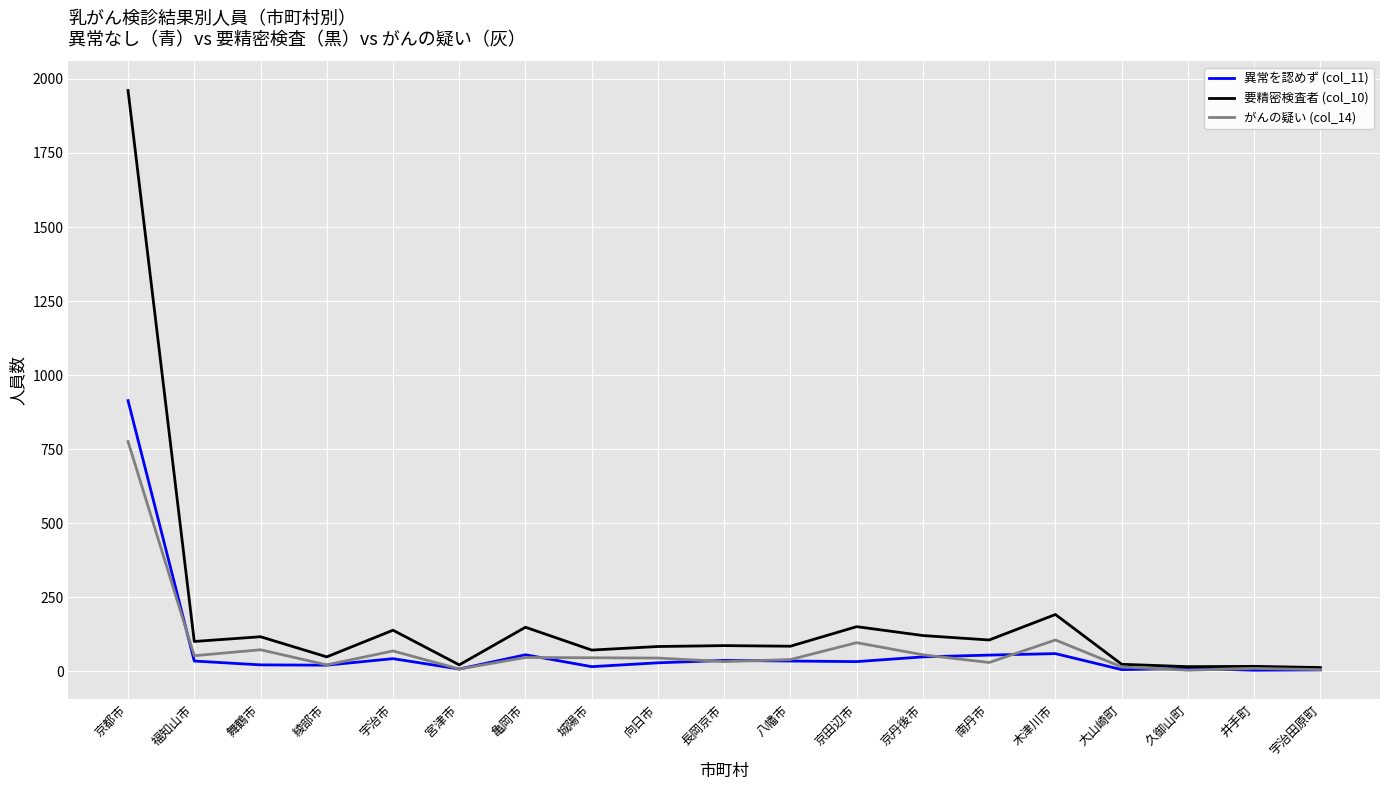

What is the difference between the 要精密検査者 (col_10) values at 京都市 and 久御山町?

1945